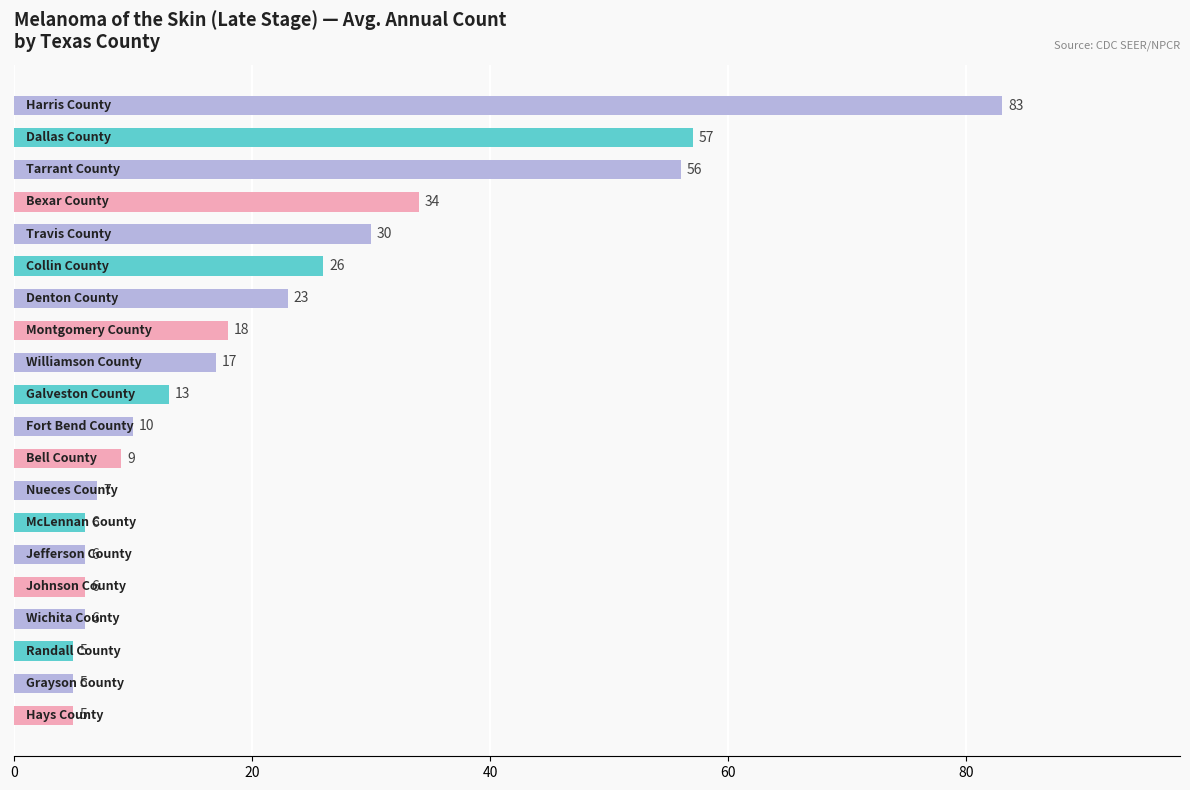

Reading top to bottom, what are all the values shown in this chart?

83	57	56	34	30	26	23	18	17	13	10	9	7	6	6	6	6	5	5	5